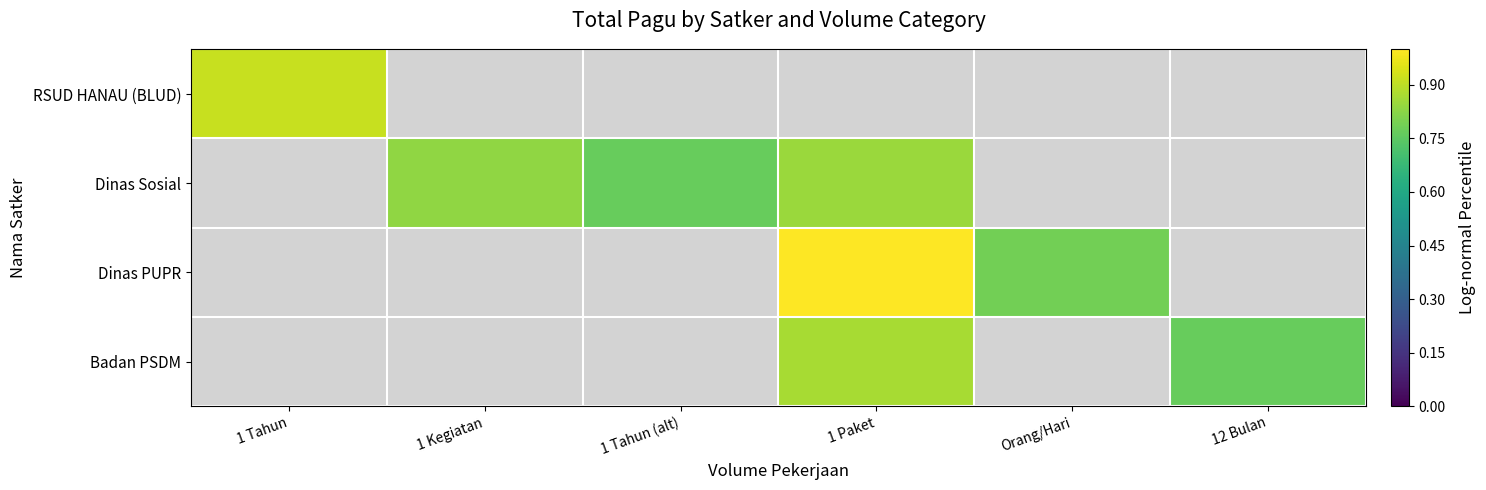

At which label does Dinas Sosial first exceed 0?

1 Kegiatan